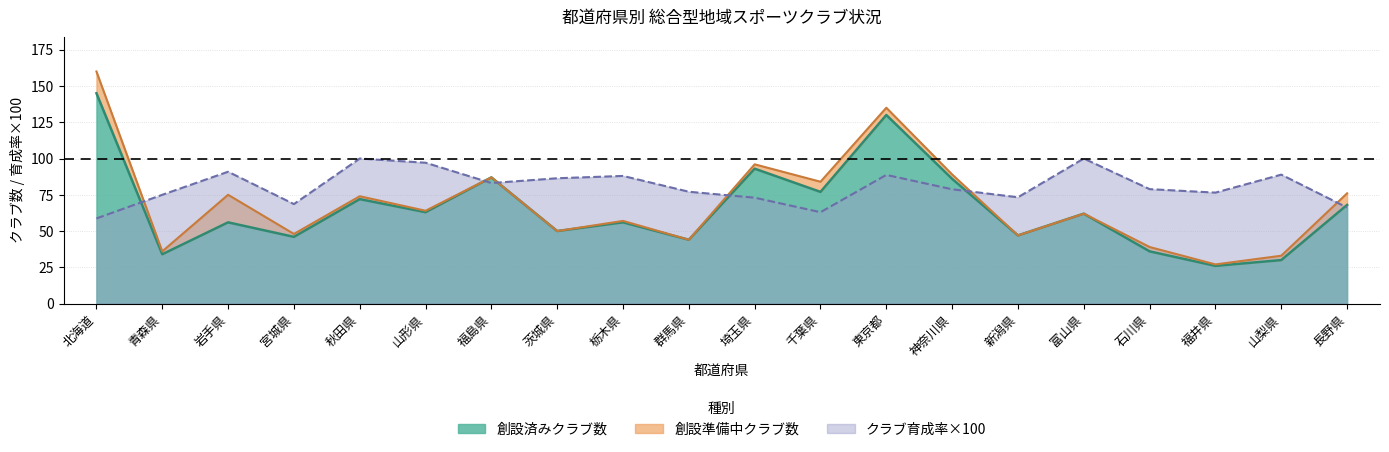

Is the value of 育成クラブ総数 at 茨城県 greater than the value of クラブ育成率 at 埼玉県?

No